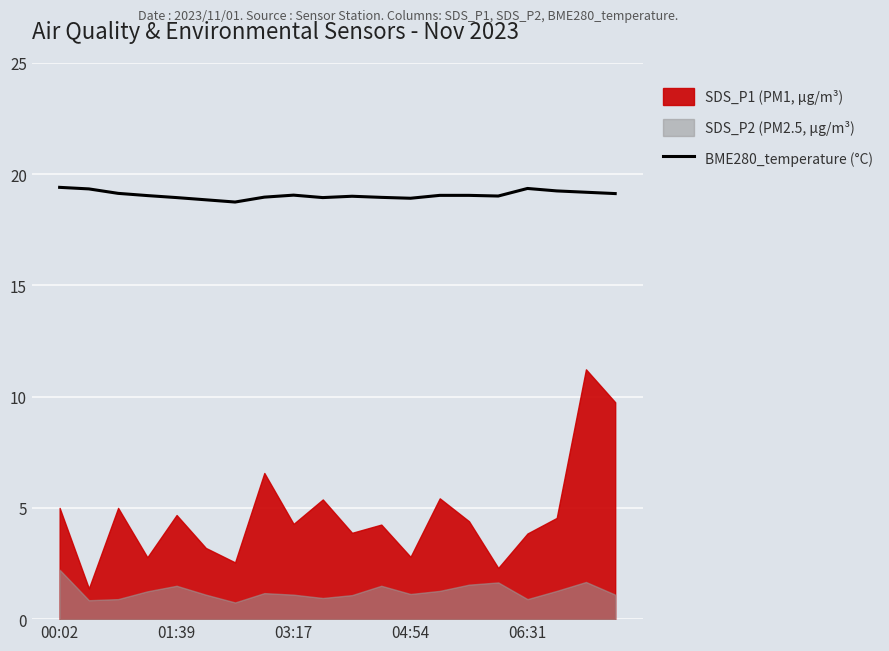

At which label is the value closest to 19?

10